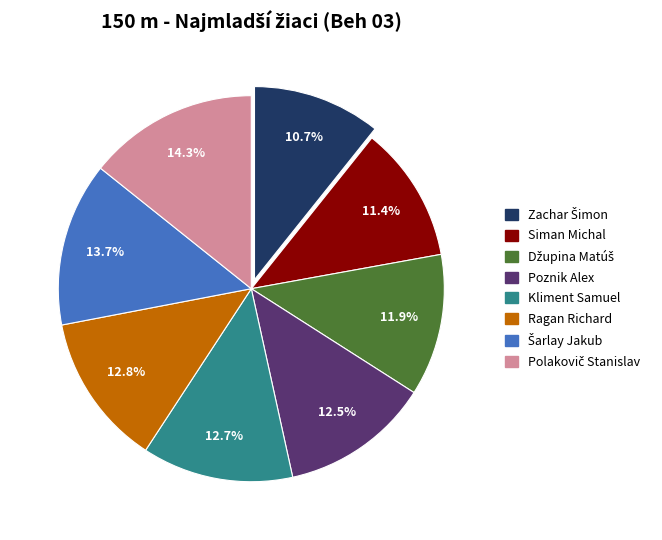

Does any single category account for the majority?

No